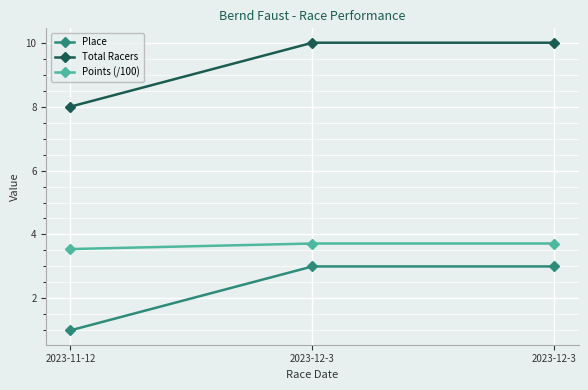

How many Total Racers values are between 8 and 10?

3